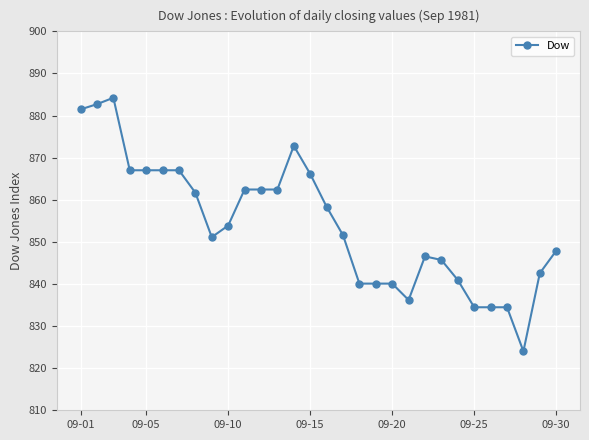

What is the average value?

854.2